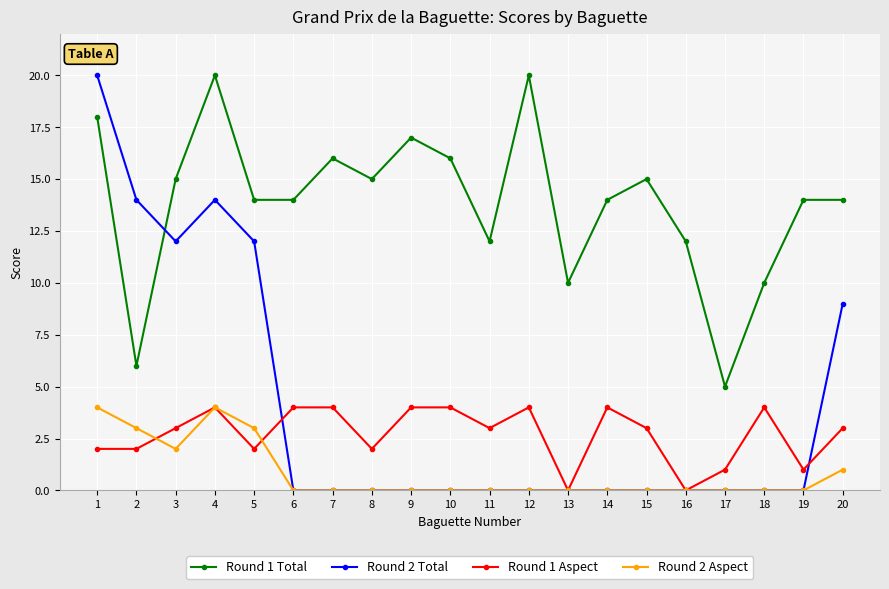

How many data points does each series have?

20